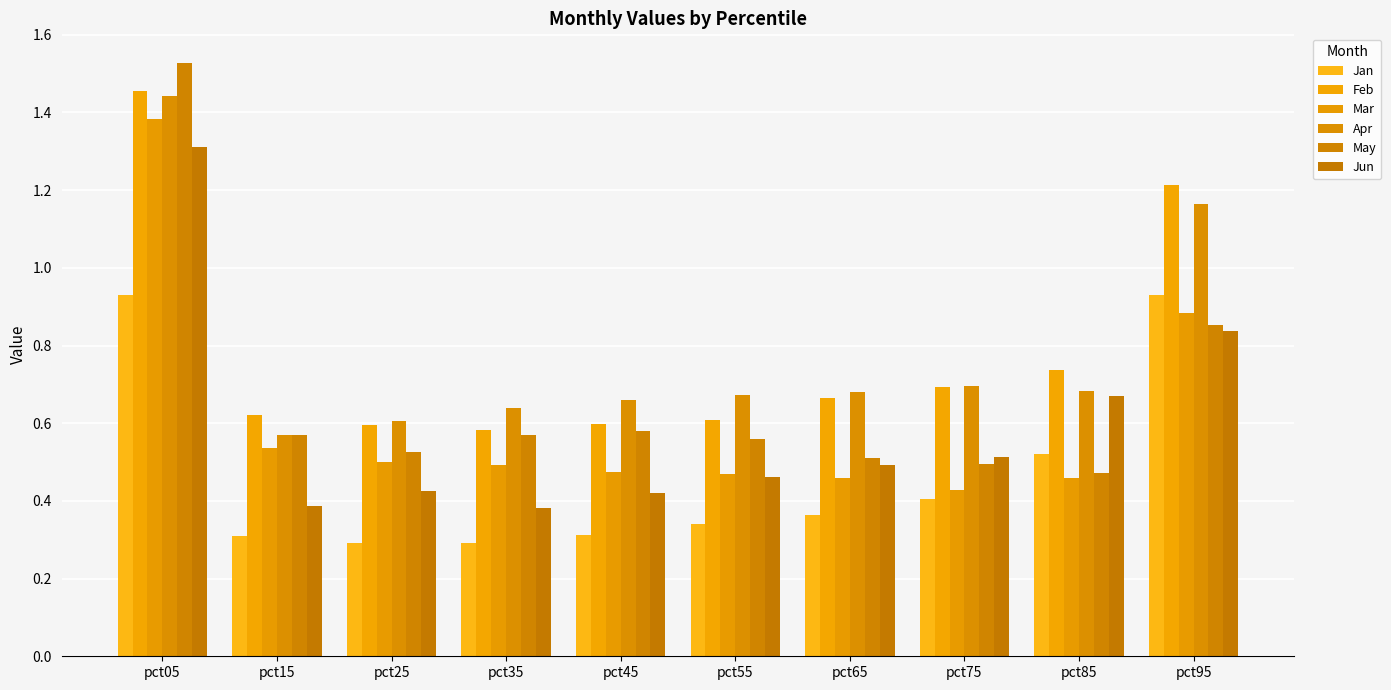

Reading left to right, transcribe all the data shown in this chart.

Jan: pct05=0.9	pct15=0.3	pct25=0.3	pct35=0.3	pct45=0.3	pct55=0.3	pct65=0.4	pct75=0.4	pct85=0.5	pct95=0.9
Feb: pct05=1.5	pct15=0.6	pct25=0.6	pct35=0.6	pct45=0.6	pct55=0.6	pct65=0.7	pct75=0.7	pct85=0.7	pct95=1.2
Mar: pct05=1.4	pct15=0.5	pct25=0.5	pct35=0.5	pct45=0.5	pct55=0.5	pct65=0.5	pct75=0.4	pct85=0.5	pct95=0.9
Apr: pct05=1.4	pct15=0.6	pct25=0.6	pct35=0.6	pct45=0.7	pct55=0.7	pct65=0.7	pct75=0.7	pct85=0.7	pct95=1.2
May: pct05=1.5	pct15=0.6	pct25=0.5	pct35=0.6	pct45=0.6	pct55=0.6	pct65=0.5	pct75=0.5	pct85=0.5	pct95=0.9
Jun: pct05=1.3	pct15=0.4	pct25=0.4	pct35=0.4	pct45=0.4	pct55=0.5	pct65=0.5	pct75=0.5	pct85=0.7	pct95=0.8